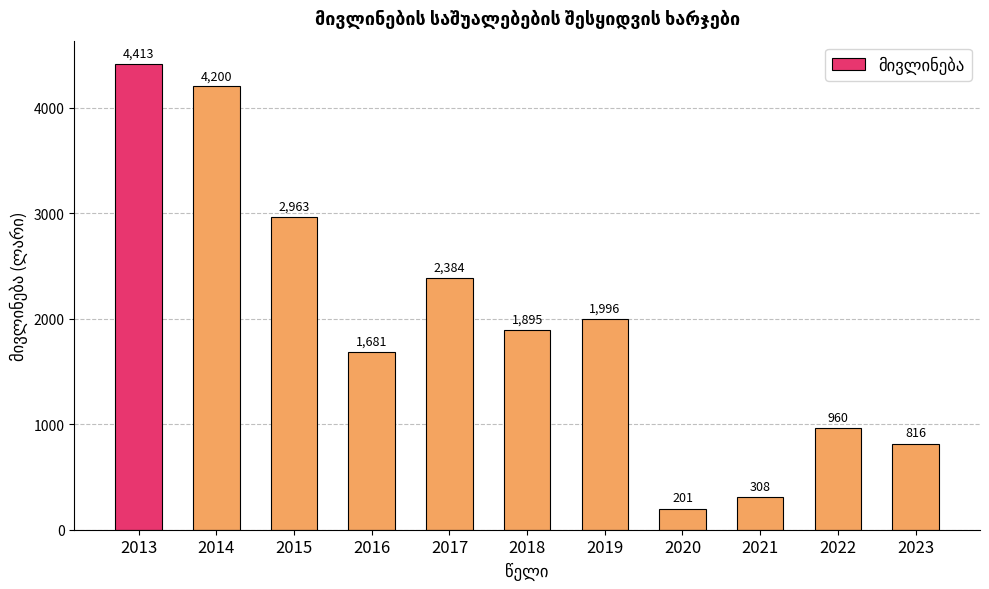

What is the sum of the values at 2018 and 2022?

2855